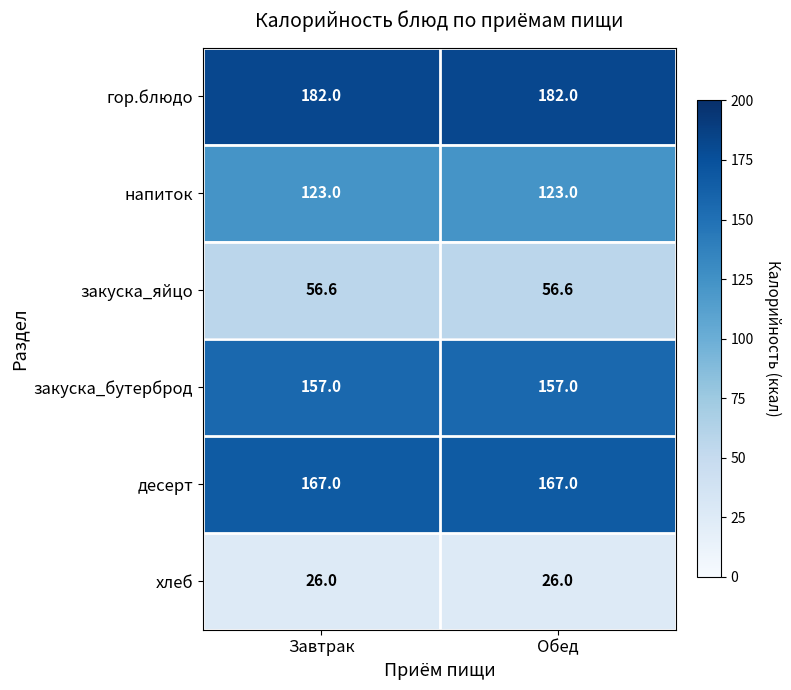

Reading left to right, extract all data points from this chart.

гор.блюдо: Завтрак=182.0	Обед=182.0
напиток: Завтрак=123.0	Обед=123.0
закуска_яйцо: Завтрак=56.6	Обед=56.6
закуска_бутерброд: Завтрак=157.0	Обед=157.0
десерт: Завтрак=167.0	Обед=167.0
хлеб: Завтрак=26.0	Обед=26.0